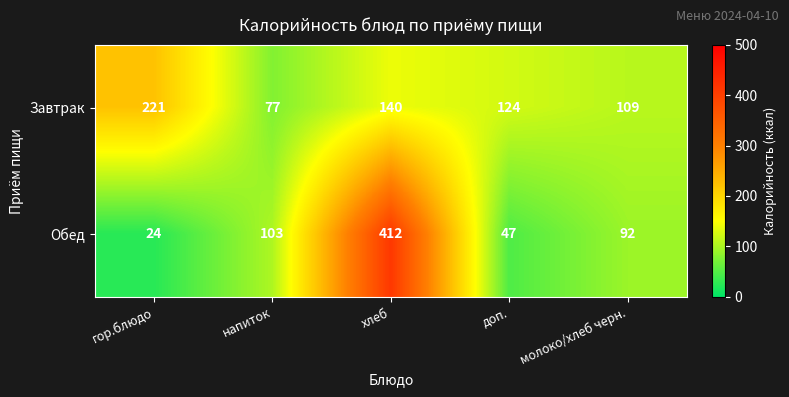

Rank the series by their average value, from highest to lowest.

Обед, Завтрак